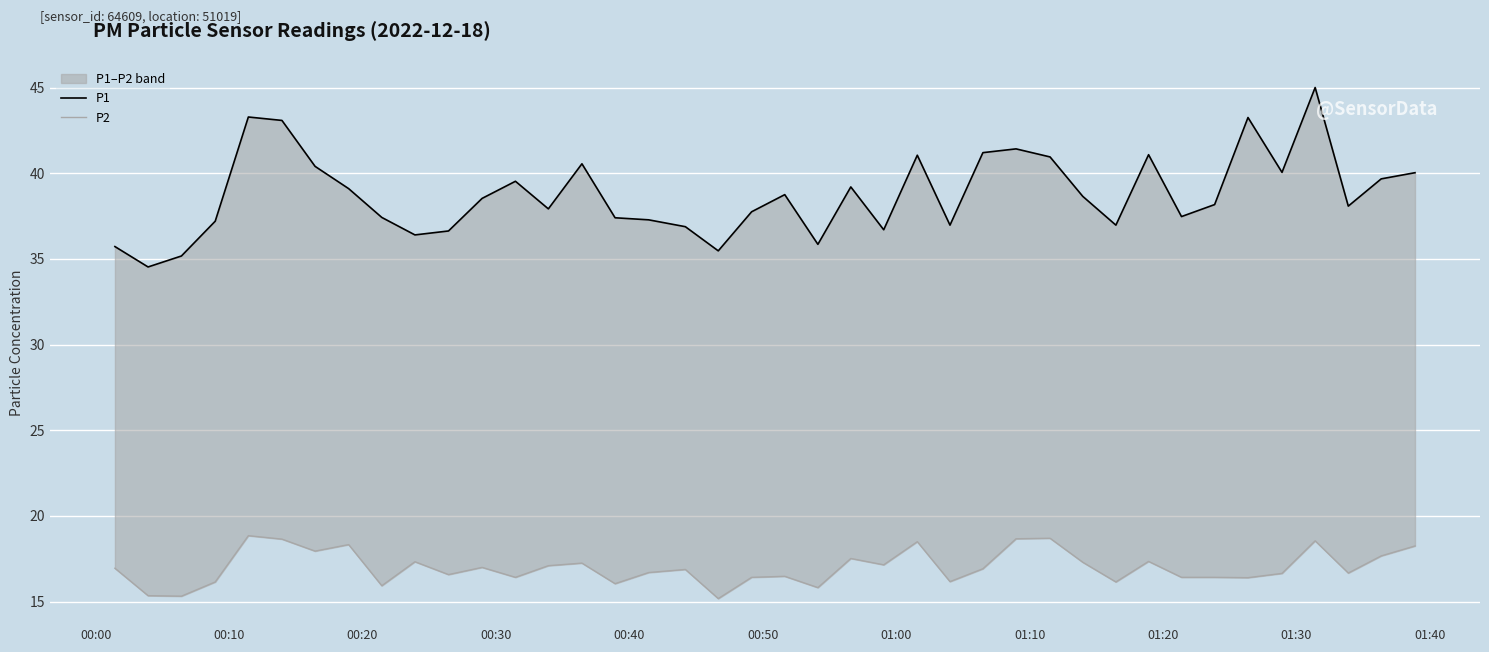

How many values in the P1 series exceed 38?

22